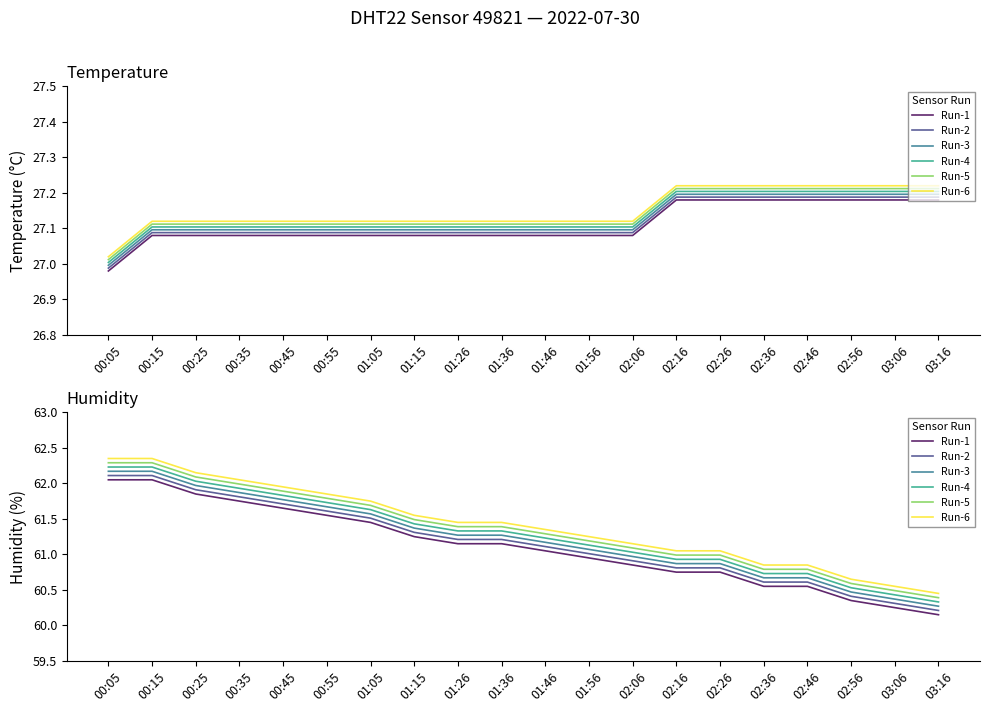

Between 01:05 and 02:36, which series saw the biggest shift?

Run-1